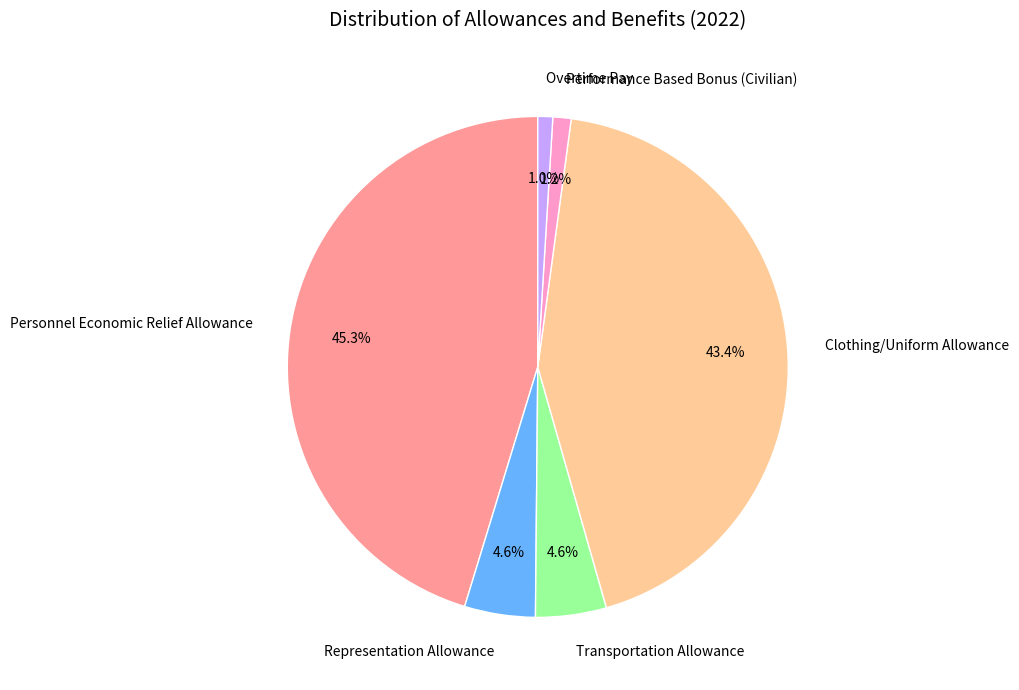

Which category has the biggest portion of the pie?

Personnel Economic Relief Allowance